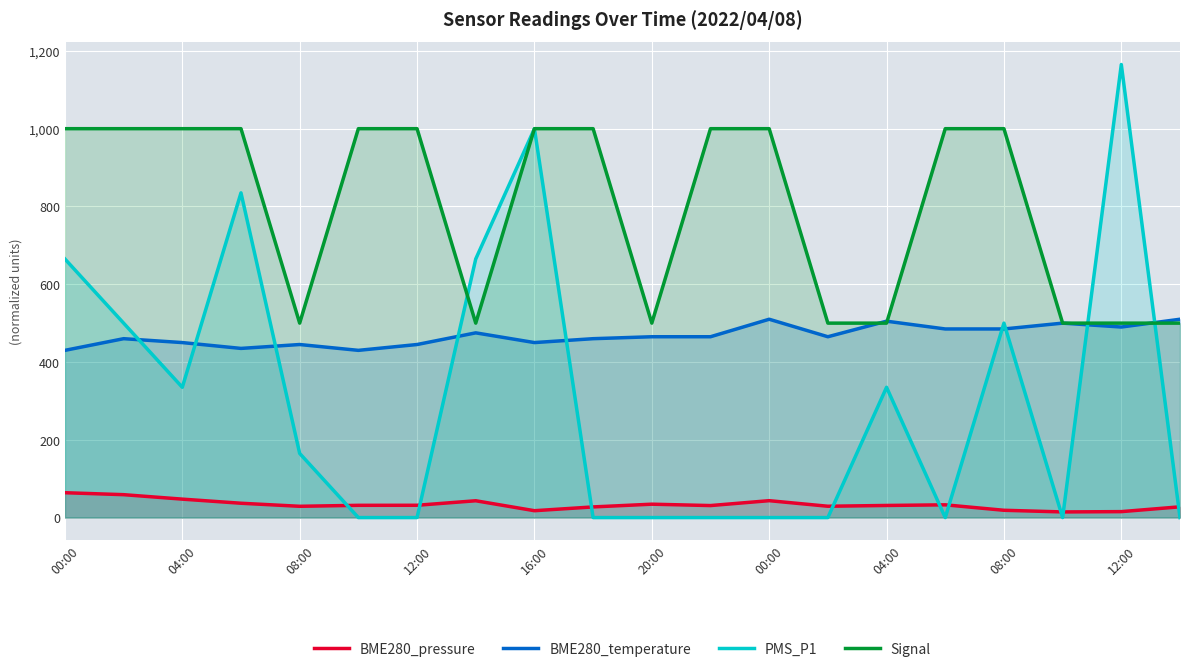

How many Signal values are between 500 and 1000?

20